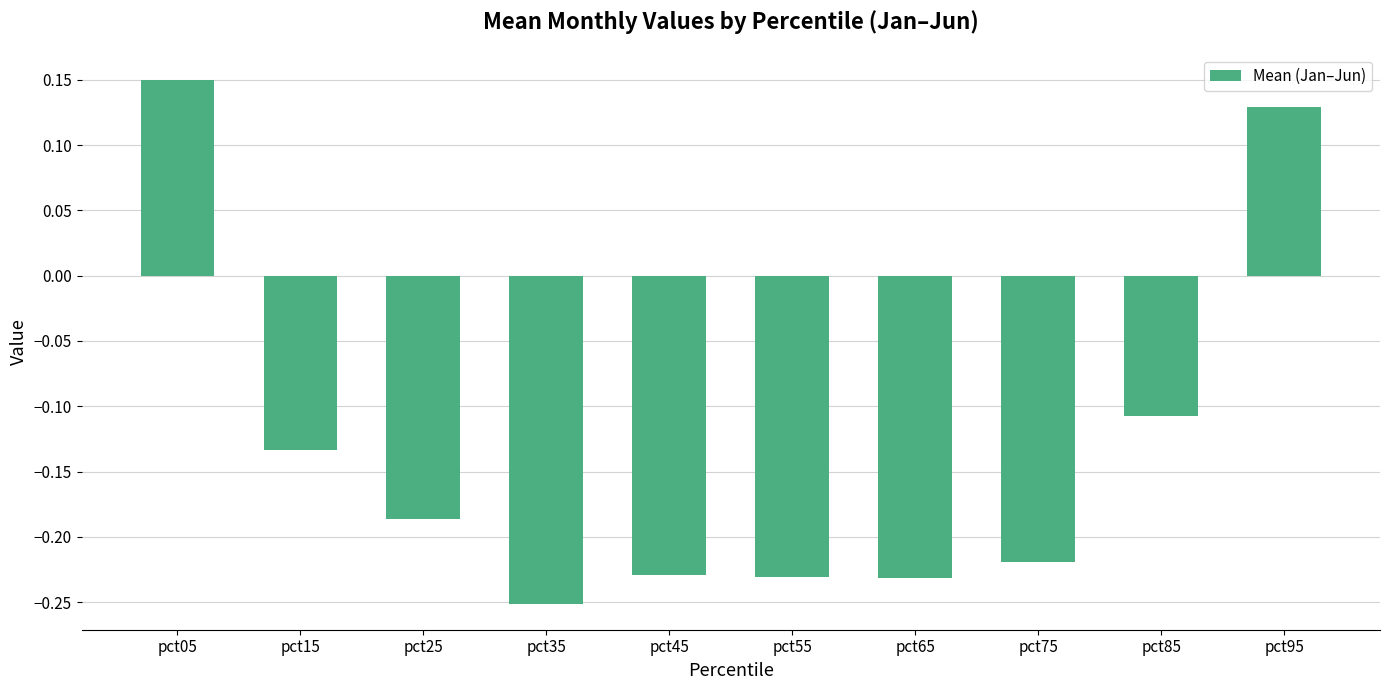

The chart shows a value of 0.2 at pct95. True or false?

False